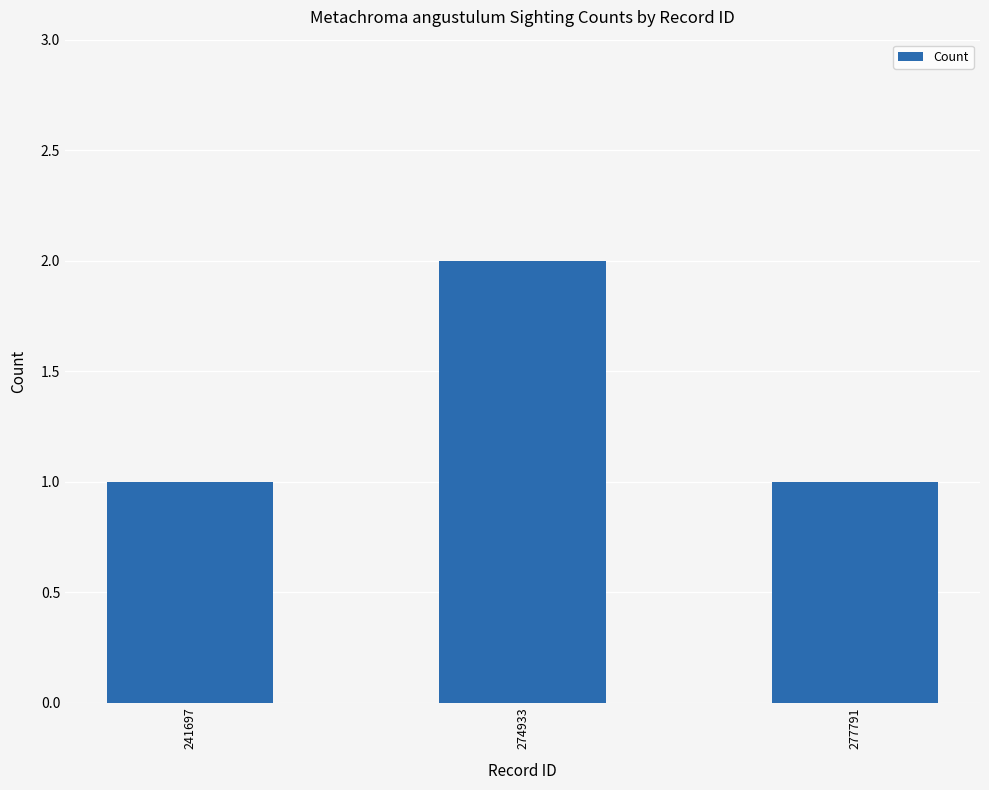

Which label corresponds to the largest value in the chart?

274933